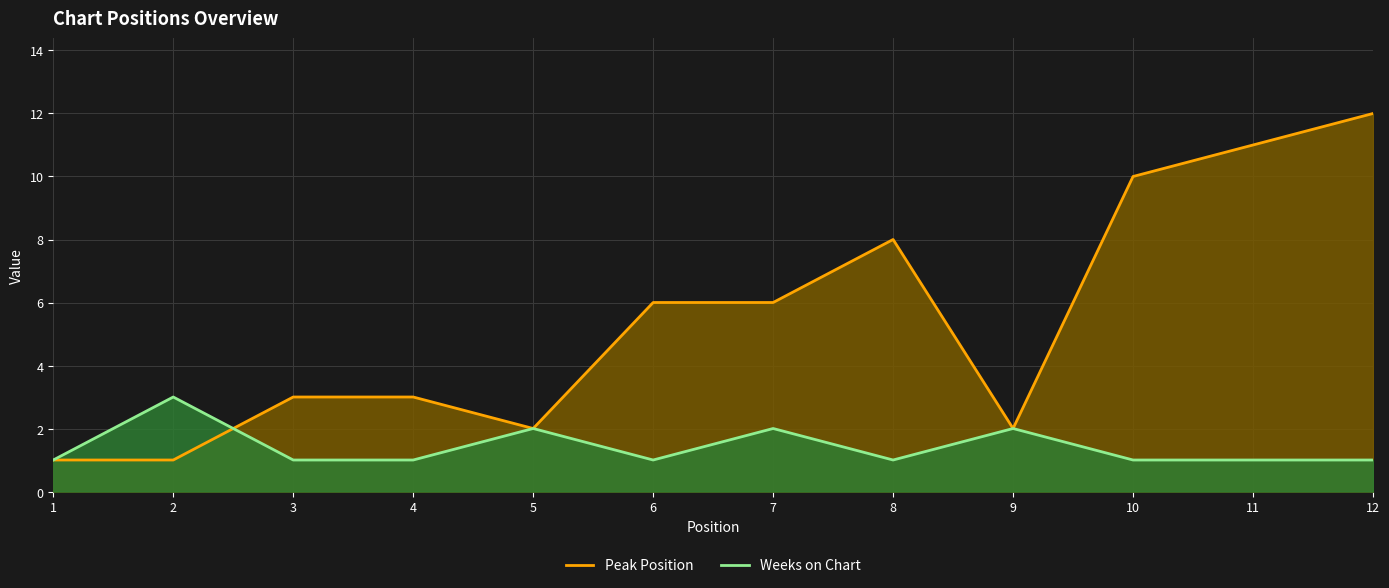

Is it true that Weeks on Chart equals 2 at 8?

False